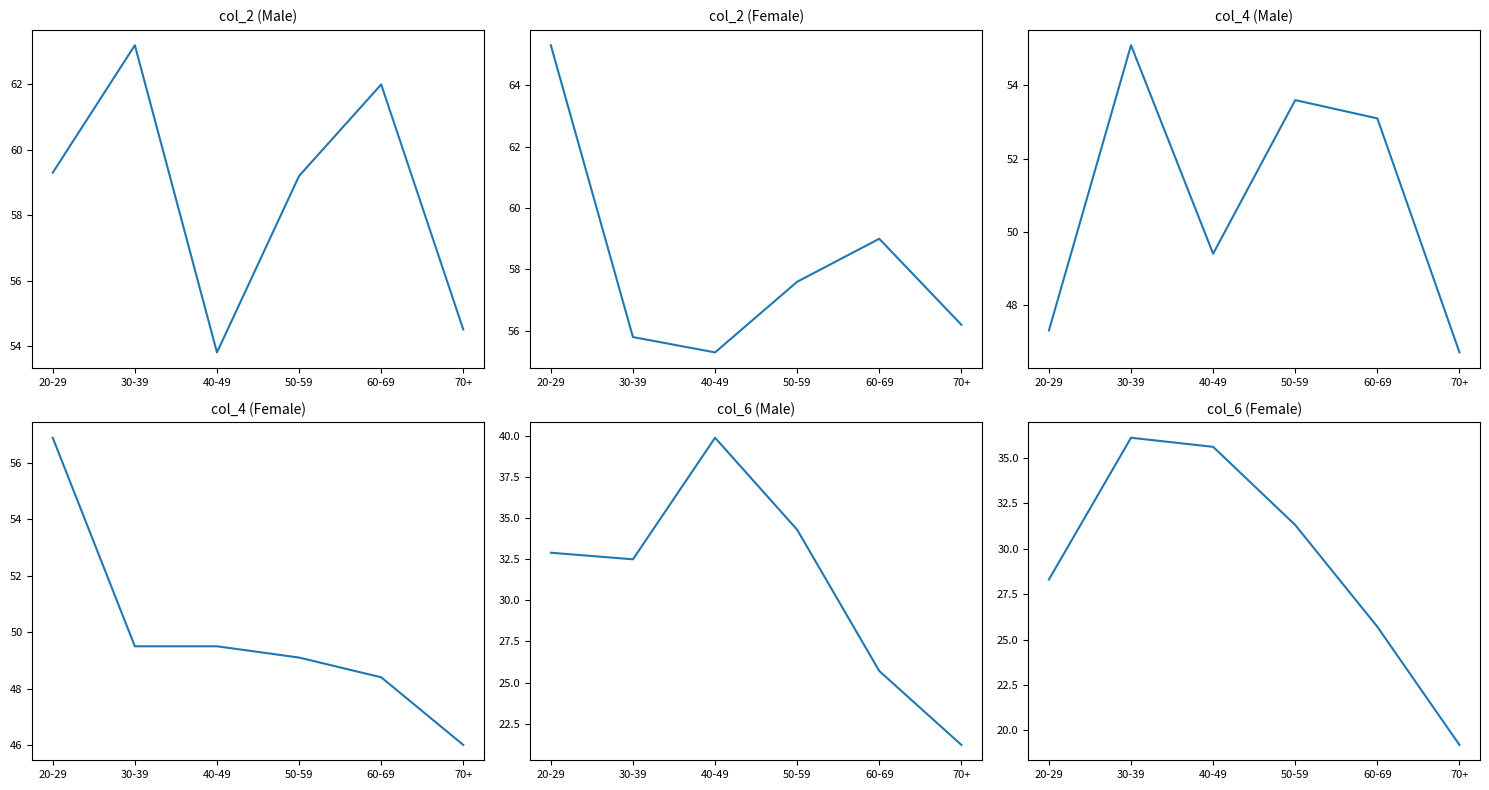

The value of col_6 (Male) at 20-29 is 50.5. True or false?

False